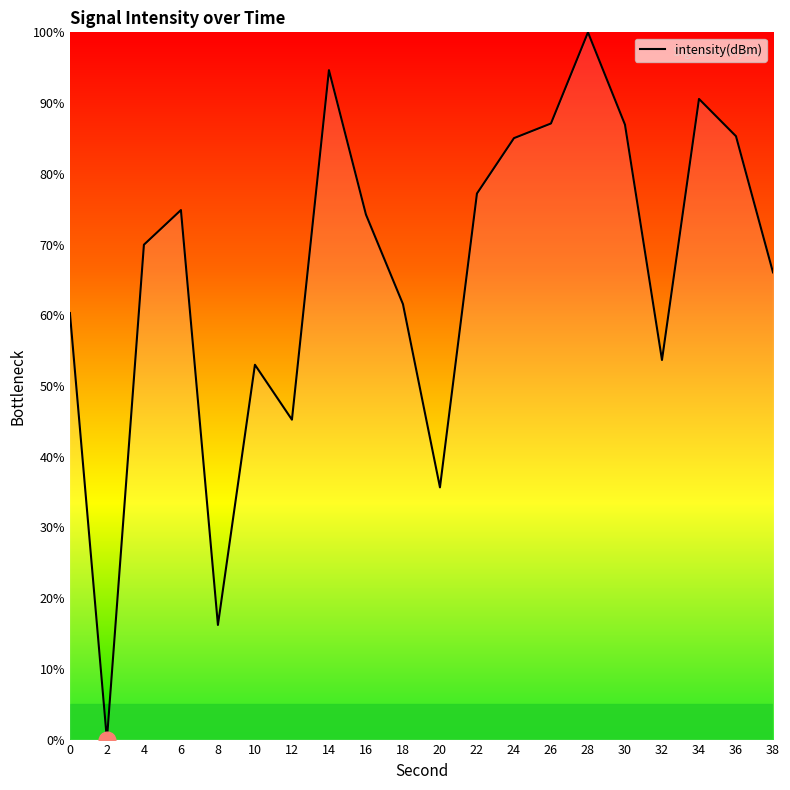

What is the average value?

65.9